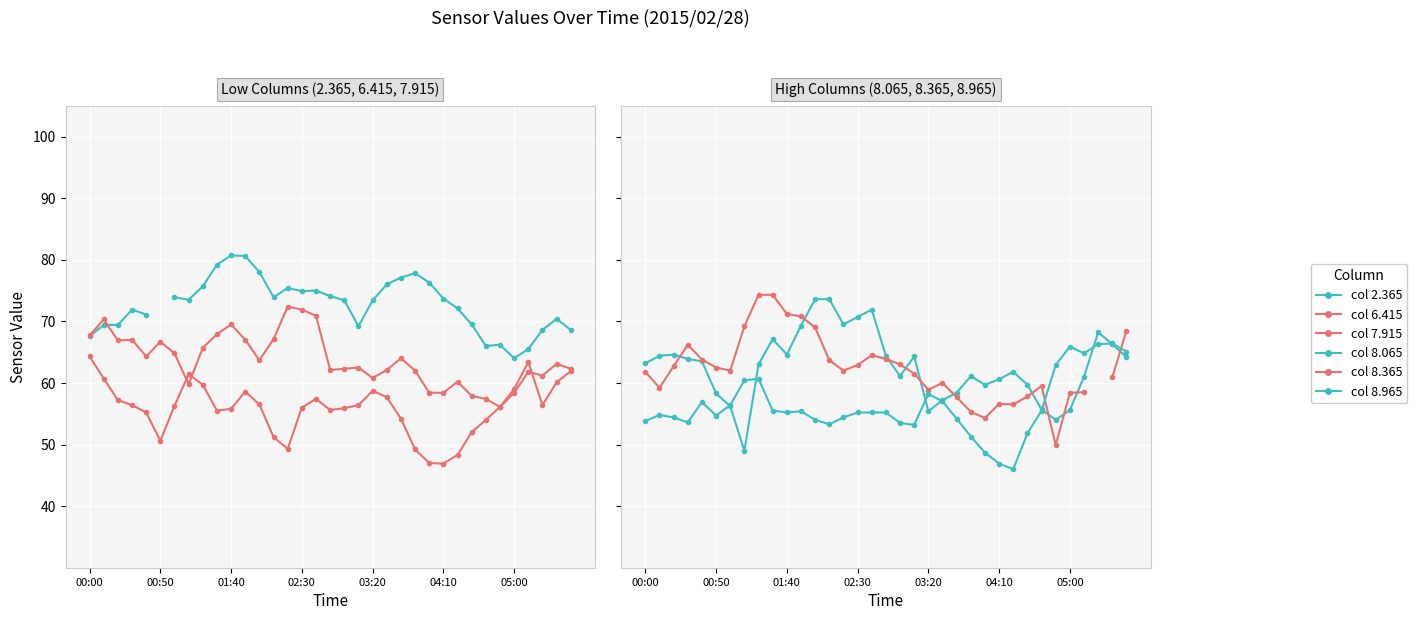

What is the sum of the col_7.915 values at 30 and 17?

121.1